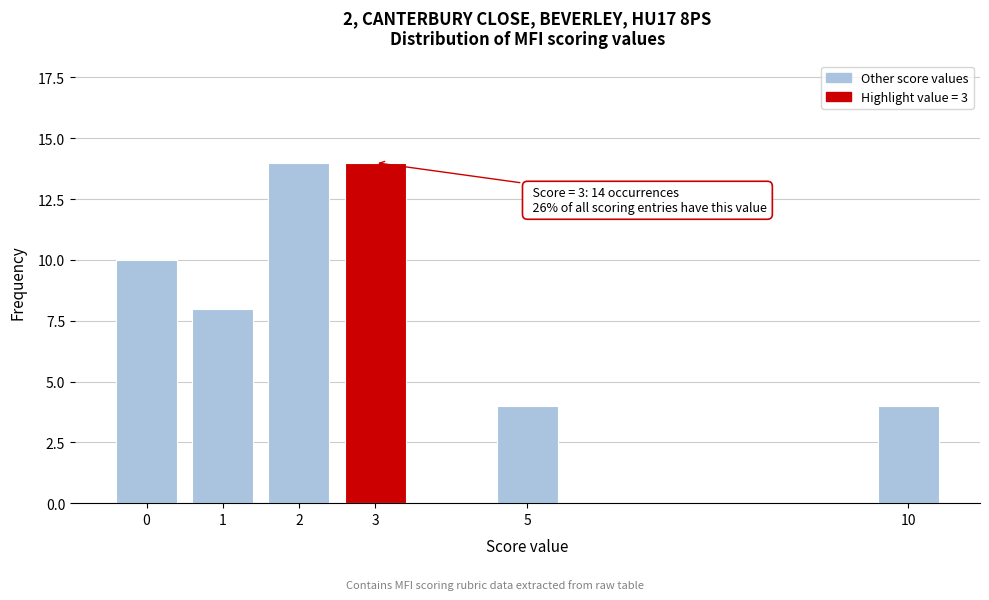

Reading right to left, extract all data points from this chart.

4	4	14	14	8	10